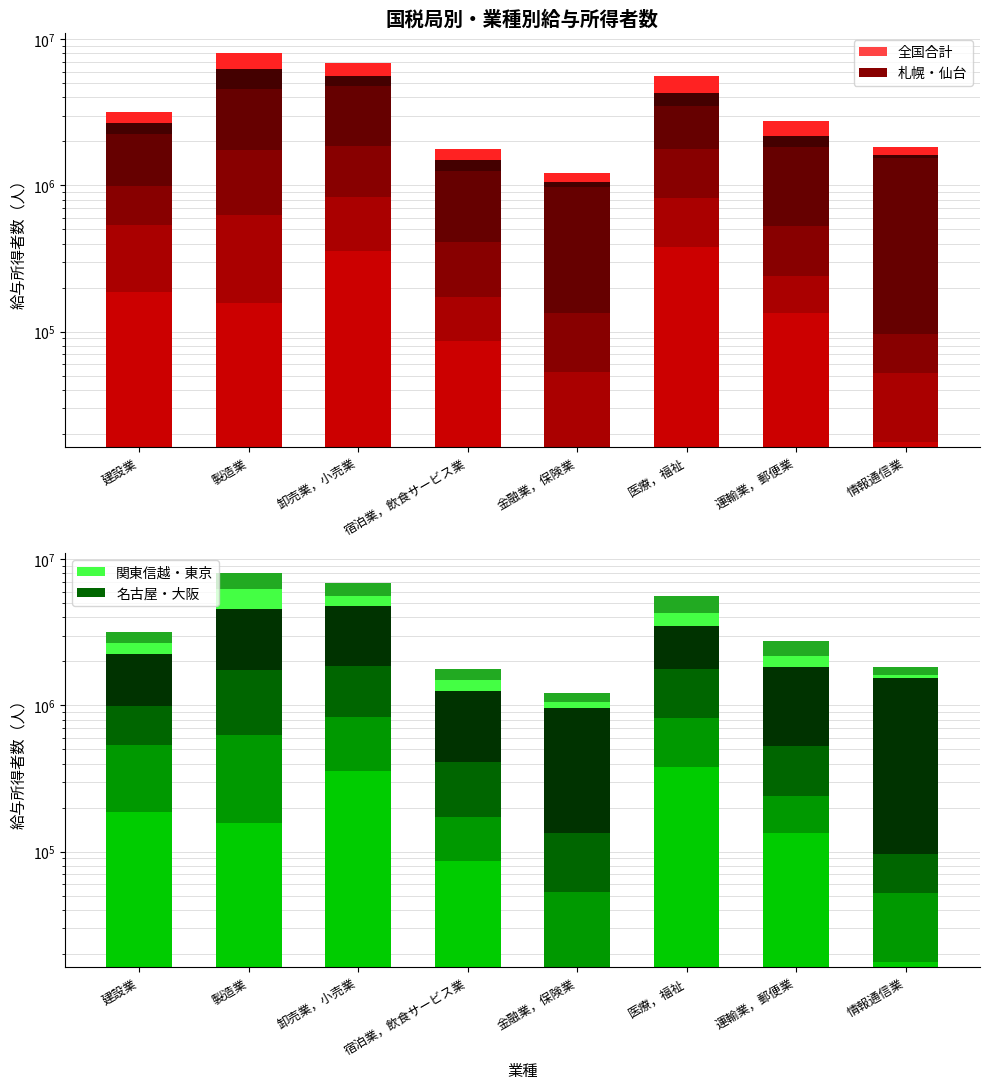

What is the minimum value shown in the chart?

16281